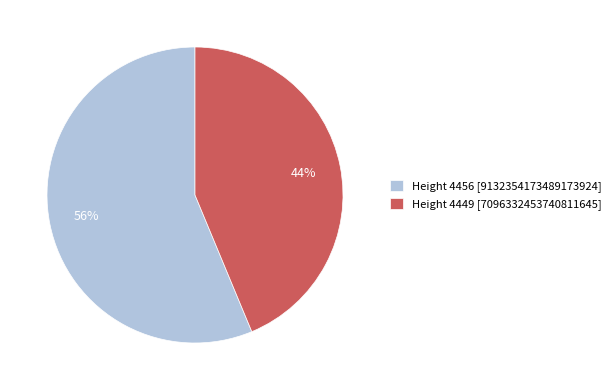

To the nearest percent, what percentage of the pie is Height 4449 [7096332453740811645]?

44%